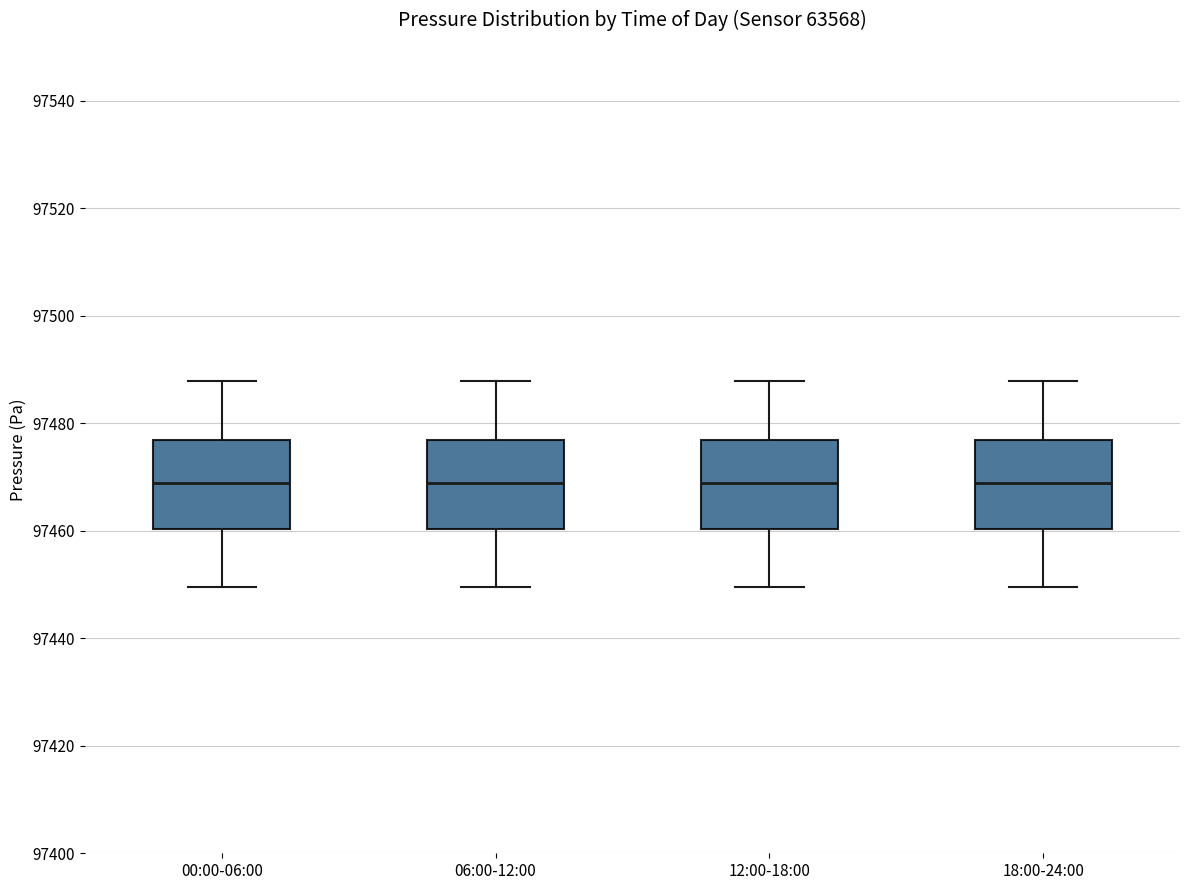

Where is the upper edge of the box for 18:00-24:00 on the y-axis? The values are not printed on the chart, so give them approximately, as read against the axis.

97476